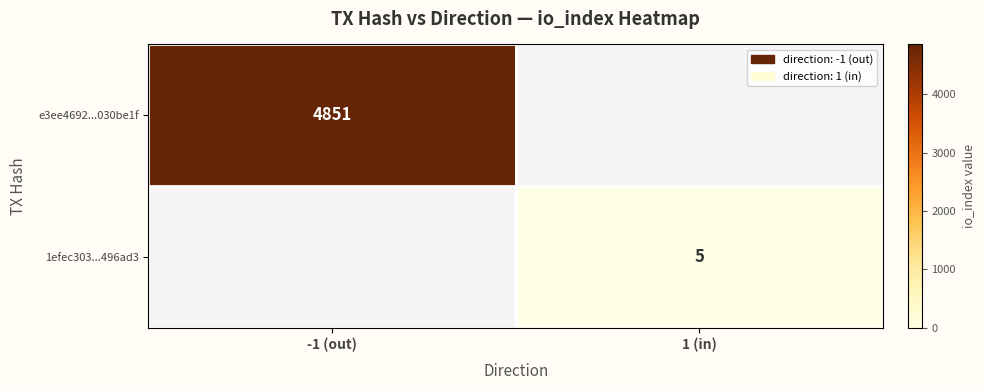

True or false: 1efec303...496ad3 has a value of 8 at 1 (in).

False